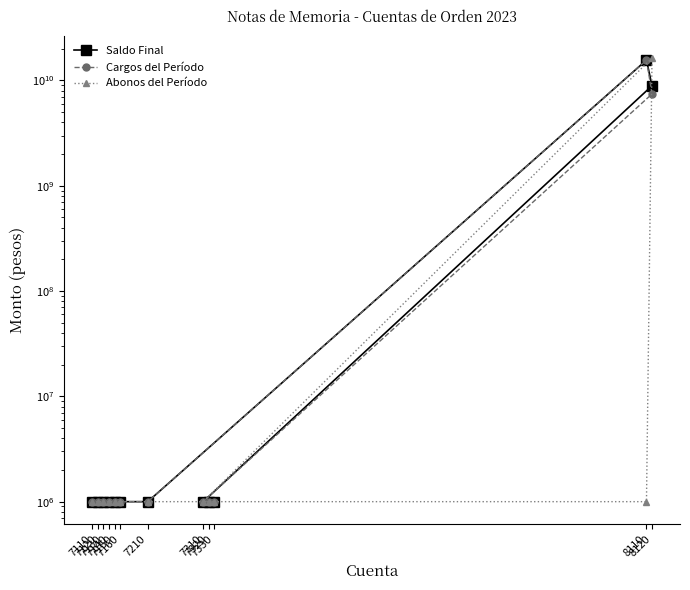

Rank the series by their maximum value, from lowest to highest.

Saldo Final, Cargos del Período, Abonos del Período